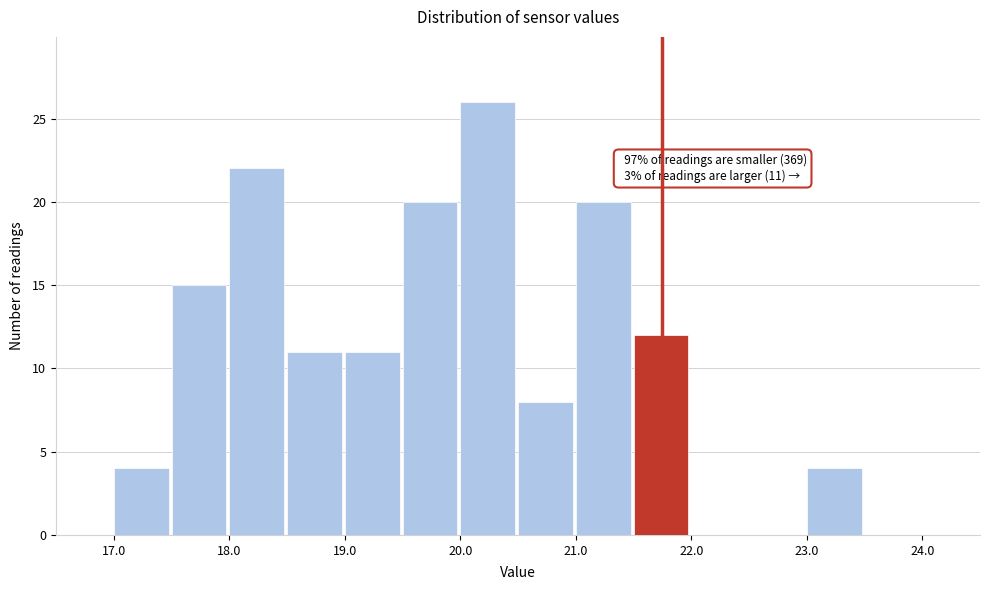

Which range on the x-axis has the tallest bar?

20.0 to 20.5